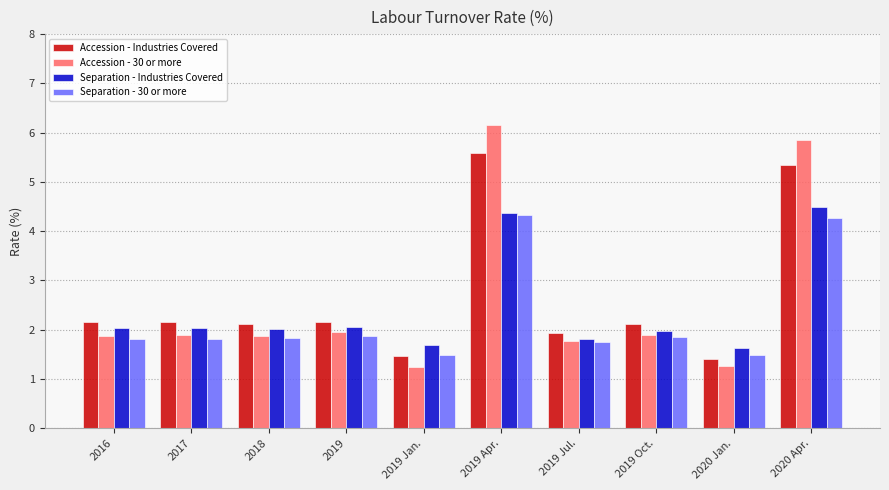

How many bars are there in total?

40